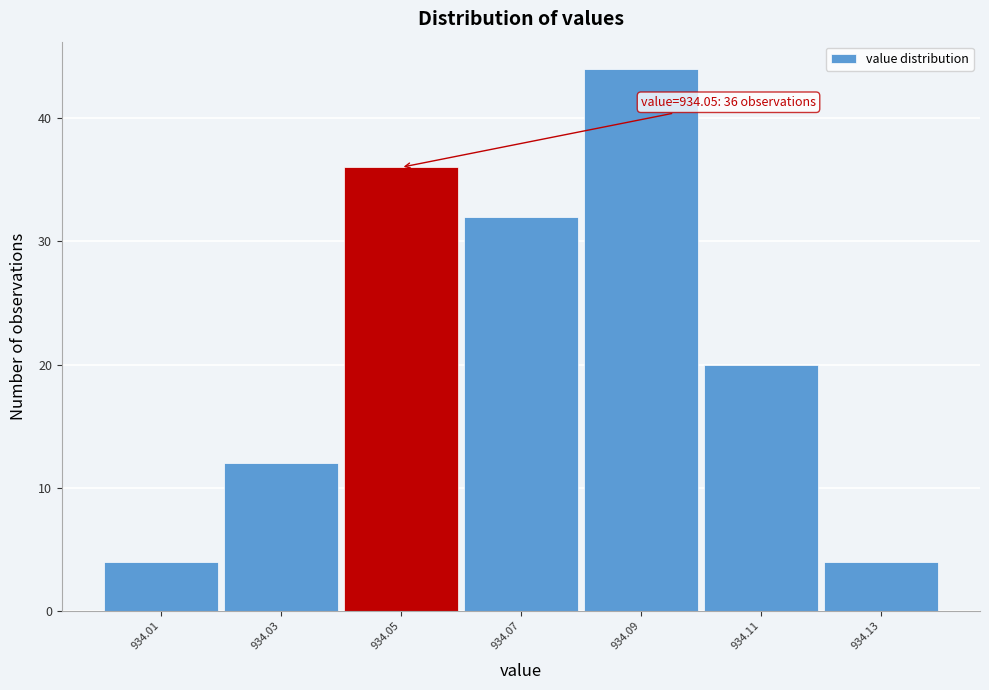

Over which range of the x-axis is the bar tallest?

934.08 to 934.10